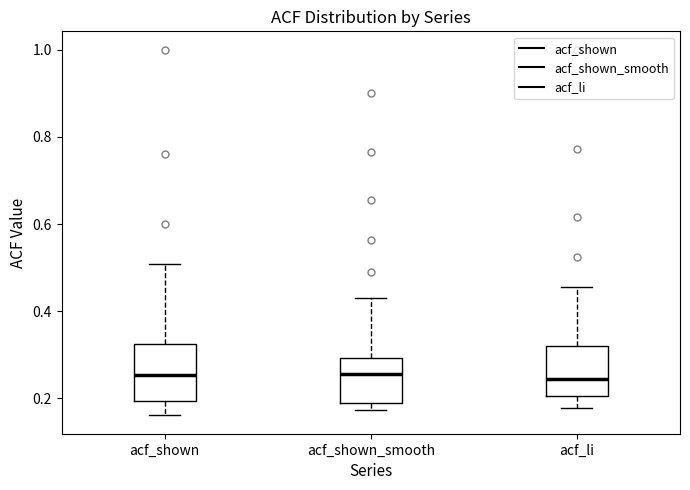

Reading left to right, transcribe this box plot: for each box, give where its median line is, the range the box spans, and where its two whiskers end, as read against the y-axis. The values are not printed on the chart, so give them approximately, as read against the axis.

acf_shown: median 0.26, box 0.20 to 0.32, whiskers 0.16 to 0.50
acf_shown_smooth: median 0.26, box 0.18 to 0.30, whiskers 0.18 (just below the box's lower edge) to 0.44
acf_li: median 0.24, box 0.20 to 0.32, whiskers 0.18 to 0.46